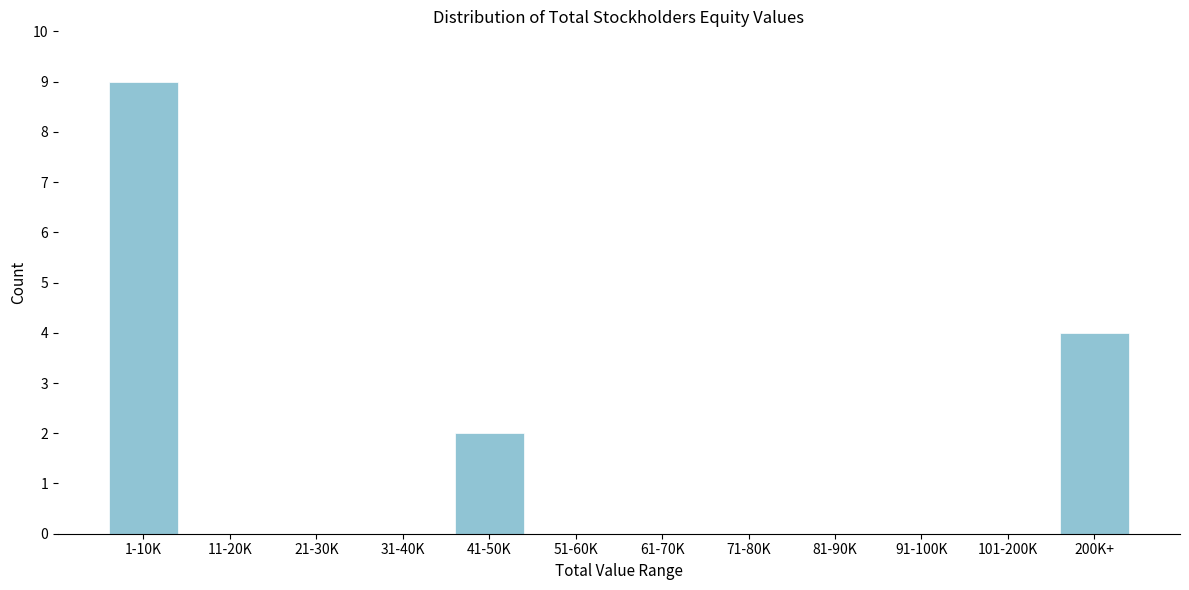

Reading left to right, what are all the values shown in this chart?

1-10K=9	11-20K=0	21-30K=0	31-40K=0	41-50K=2	51-60K=0	61-70K=0	71-80K=0	81-90K=0	91-100K=0	101-200K=0	200K+=4